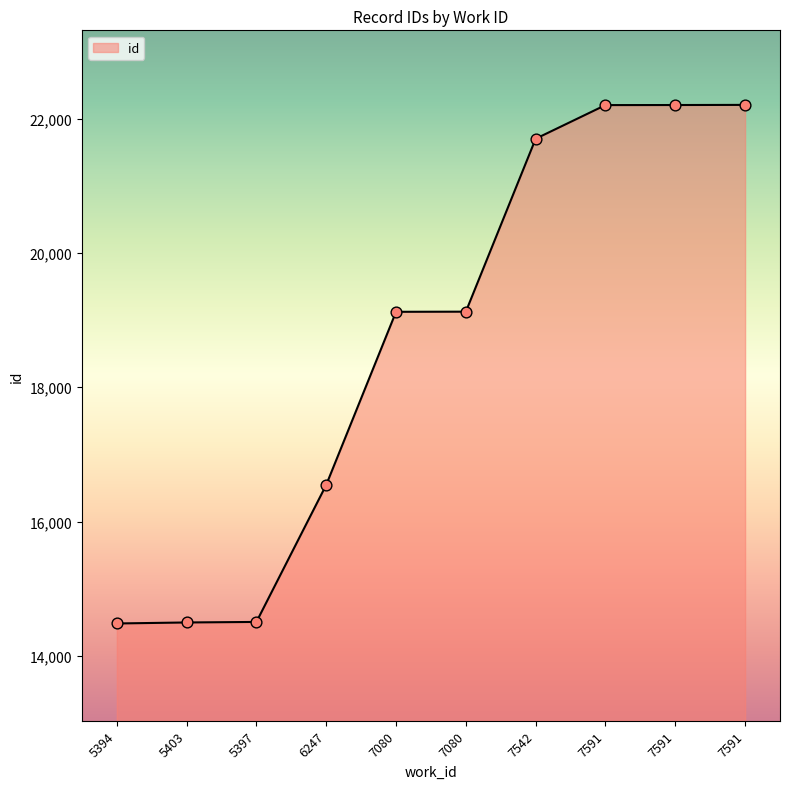

Does the chart have visible grid lines?

No